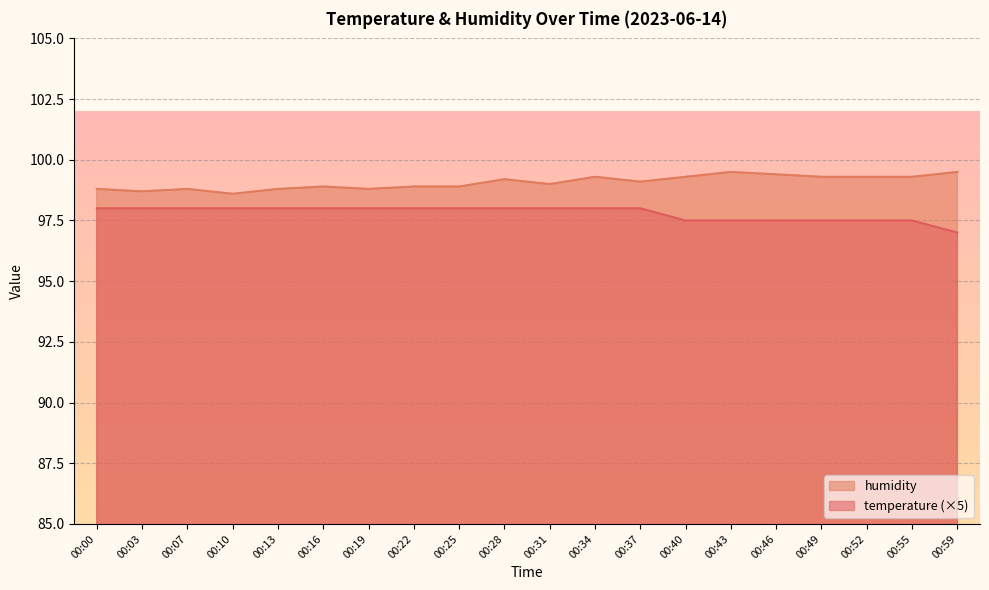

Reading left to right, what are all the values shown in this chart?

temperature: 00:00=98.0	00:03=98.0	00:07=98.0	00:10=98.0	00:13=98.0	00:16=98.0	00:19=98.0	00:22=98.0	00:25=98.0	00:28=98.0	00:31=98.0	00:34=98.0	00:37=98.0	00:40=97.5	00:43=97.5	00:46=97.5	00:49=97.5	00:52=97.5	00:55=97.5	00:59=97.0
humidity: 00:00=98.8	00:03=98.7	00:07=98.8	00:10=98.6	00:13=98.8	00:16=98.9	00:19=98.8	00:22=98.9	00:25=98.9	00:28=99.2	00:31=99.0	00:34=99.3	00:37=99.1	00:40=99.3	00:43=99.5	00:46=99.4	00:49=99.3	00:52=99.3	00:55=99.3	00:59=99.5